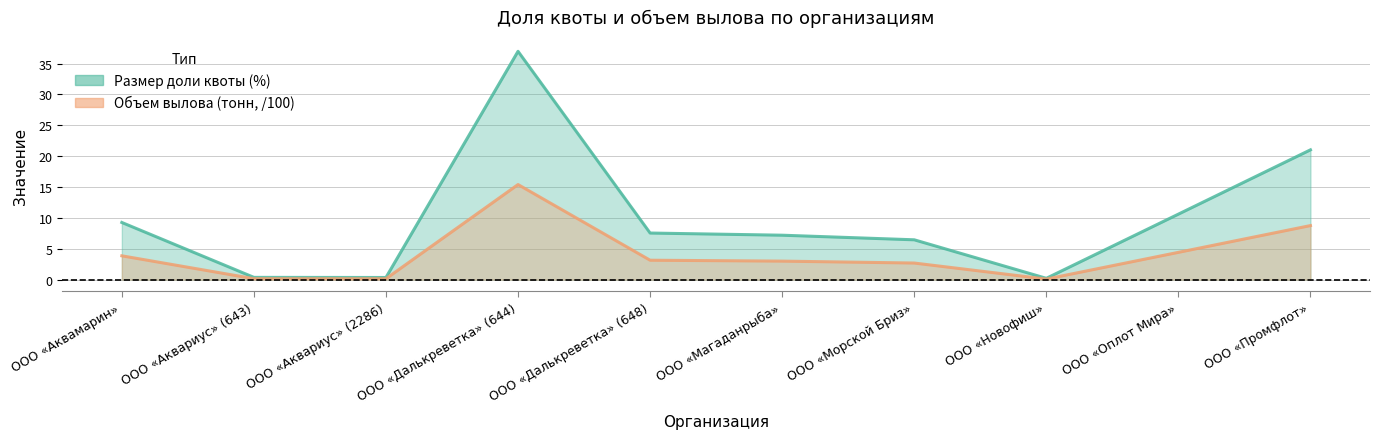

Reading left to right, transcribe all the data shown in this chart.

Размер доли квоты (%): ООО «Аквамарин»=9.3	ООО «Аквариус» (643)=0.4	ООО «Аквариус» (2286)=0.3	ООО «Далькреветка» (644)=37.0	ООО «Далькреветка» (648)=7.5	ООО «Магаданрыба»=7.2	ООО «Морской Бриз»=6.4	ООО «Новофиш»=0.2	ООО «Оплот Мира»=10.6	ООО «Промфлот»=21.0
Объем вылова (тонн, /100): ООО «Аквамарин»=3.9	ООО «Аквариус» (643)=0.2	ООО «Аквариус» (2286)=0.1	ООО «Далькреветка» (644)=15.4	ООО «Далькреветка» (648)=3.1	ООО «Магаданрыба»=3.0	ООО «Морской Бриз»=2.7	ООО «Новофиш»=0.1	ООО «Оплот Мира»=4.4	ООО «Промфлот»=8.8